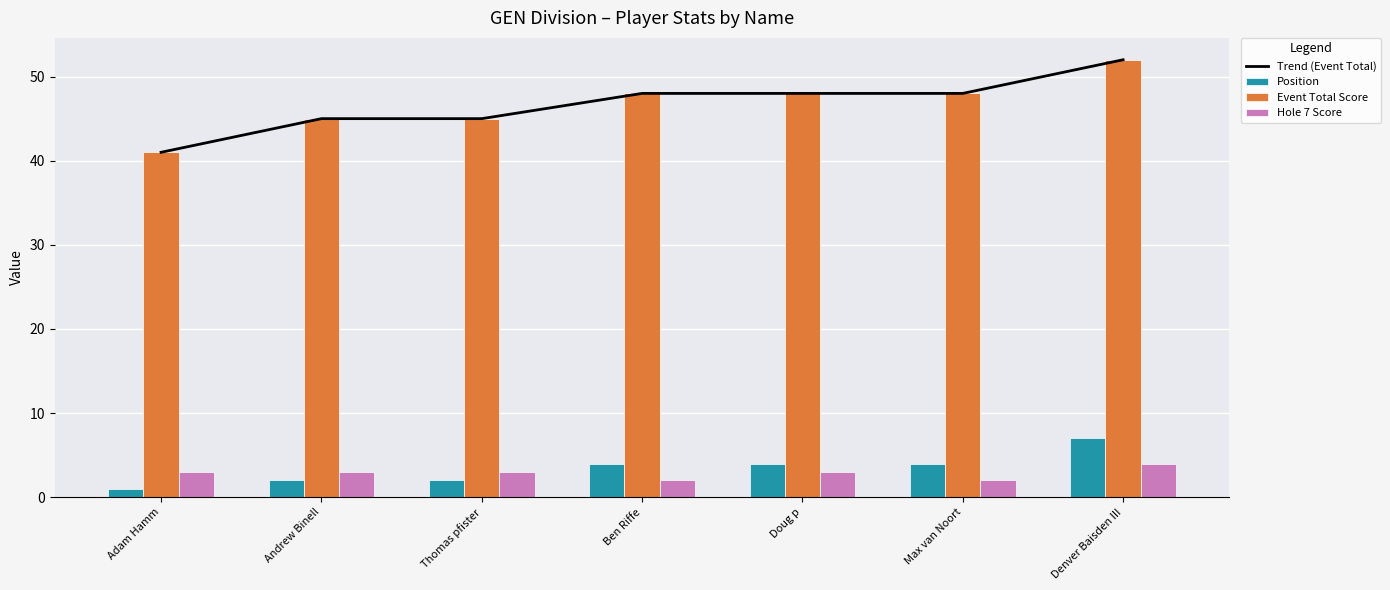

Is it true that Trend (Event Total) equals 20 at Denver Baisden III?

False